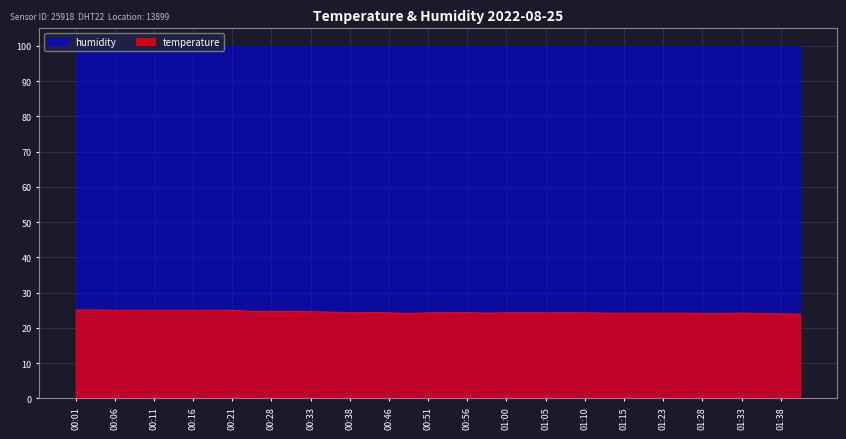

Does the chart display data point markers on the line(s)?

No